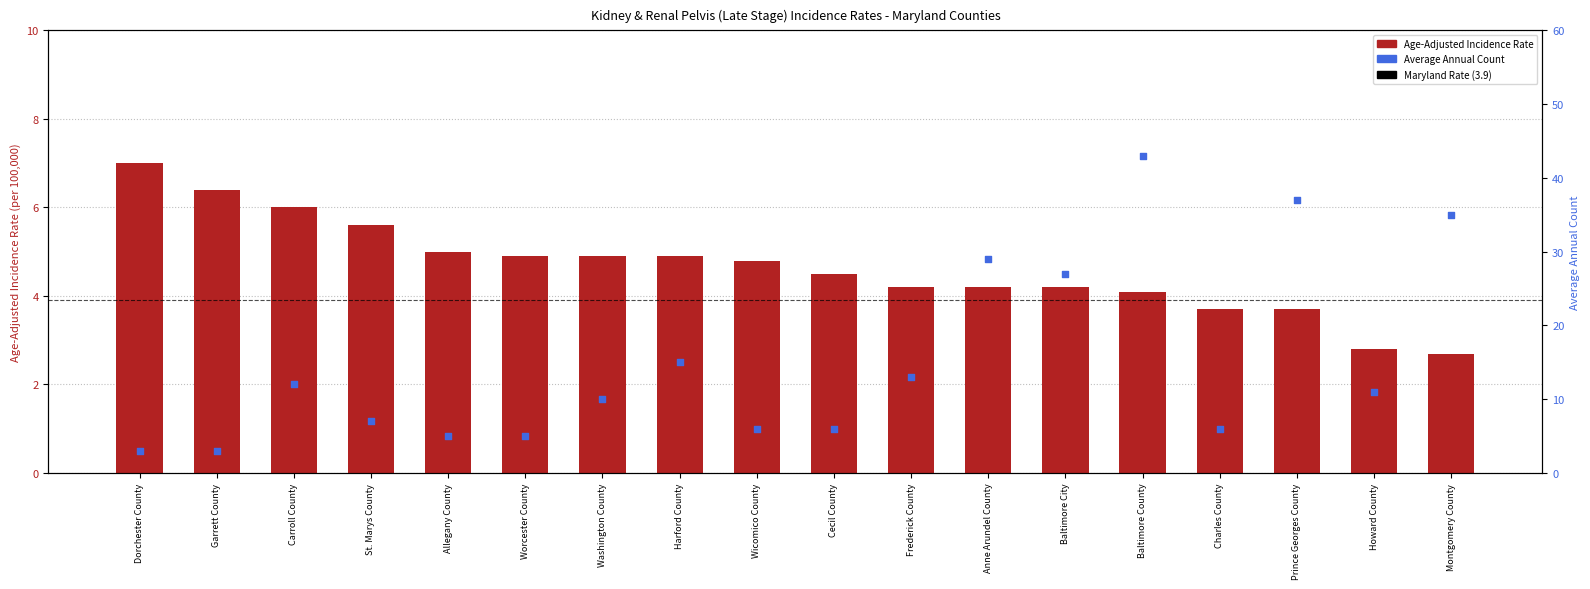

Which series has the largest total across all categories?

Average Annual Count